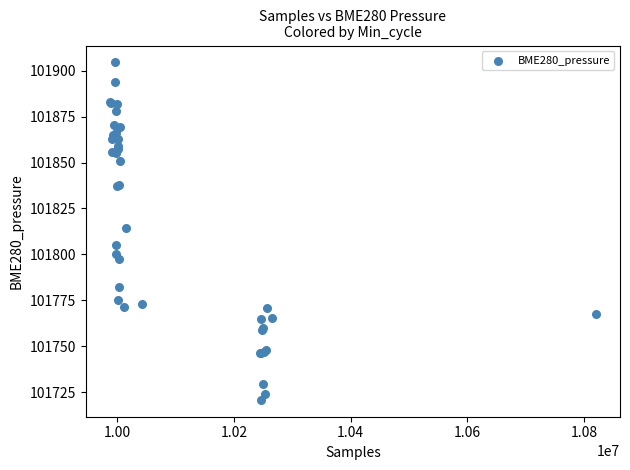

What Y value in the scatter plot is closest to 101812?

101814.5